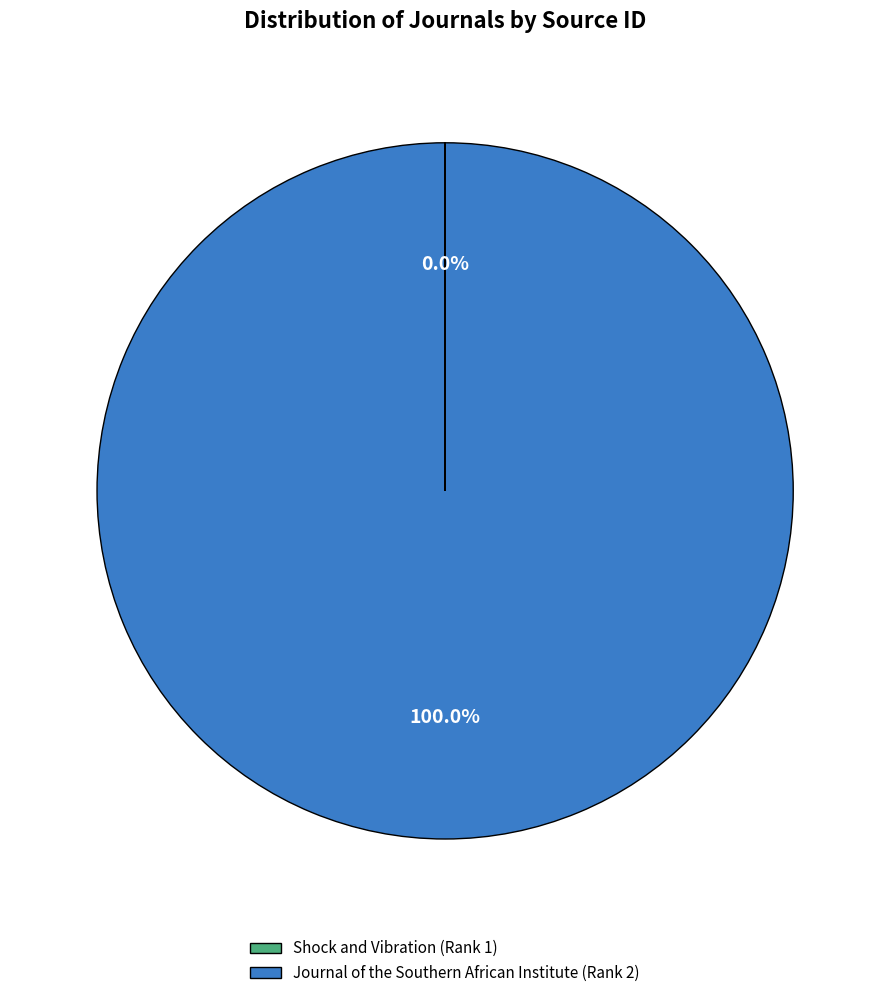

Is there a majority slice in this chart?

Yes